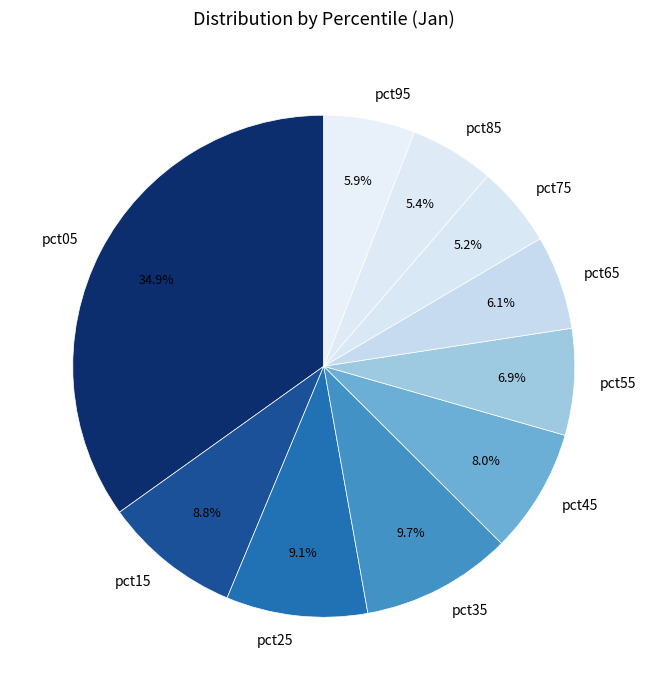

Is there a majority slice in this chart?

No